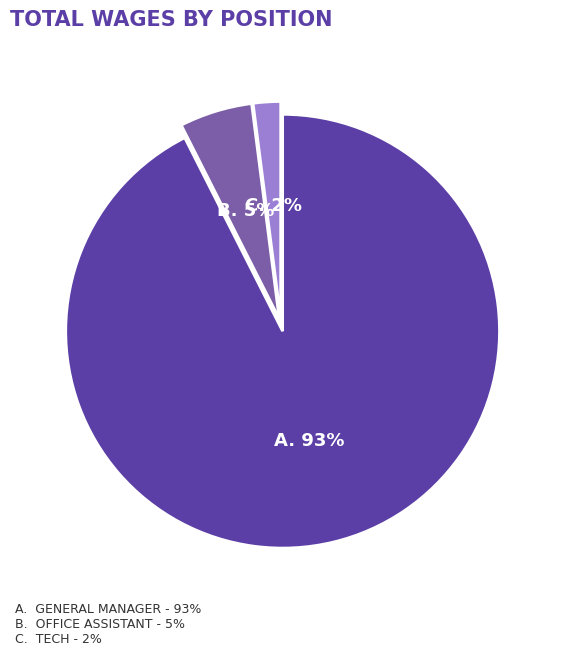

To the nearest percent, what is the difference between the largest and smallest slice percentages?

91%